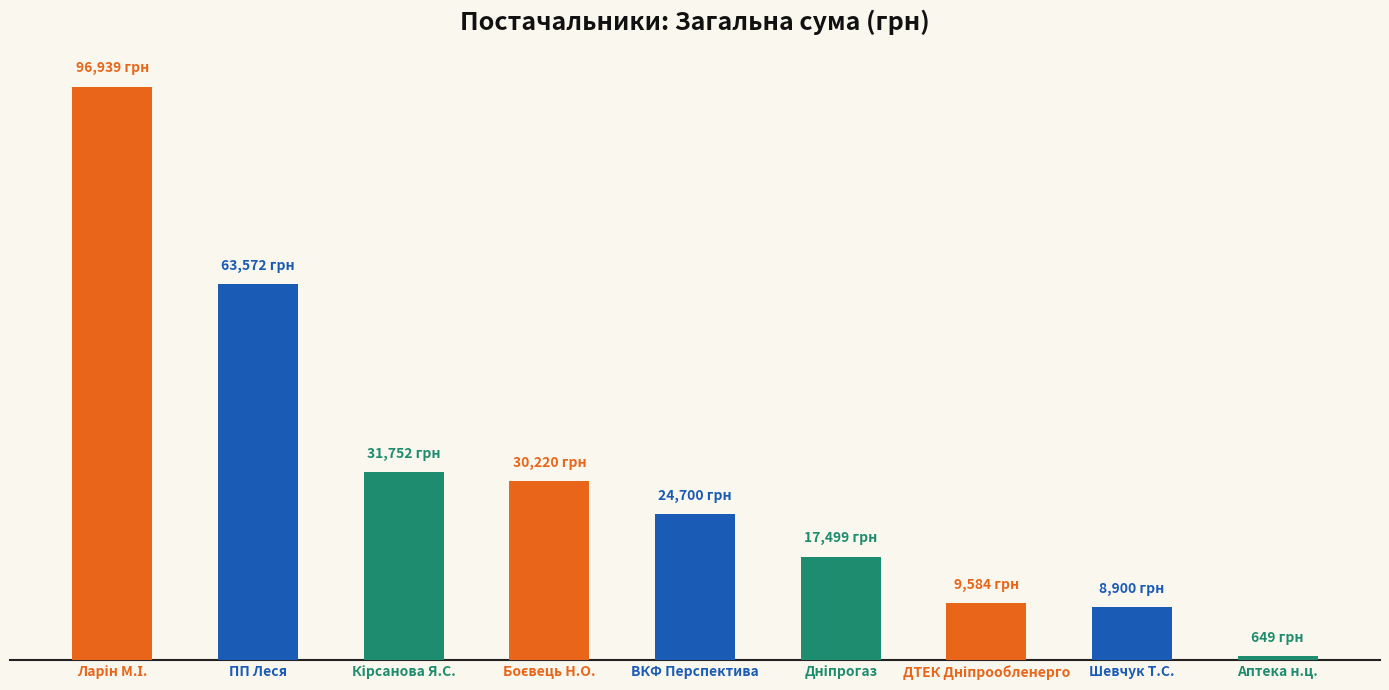

Where is the data nearest to the value 48794?

ПП Леся